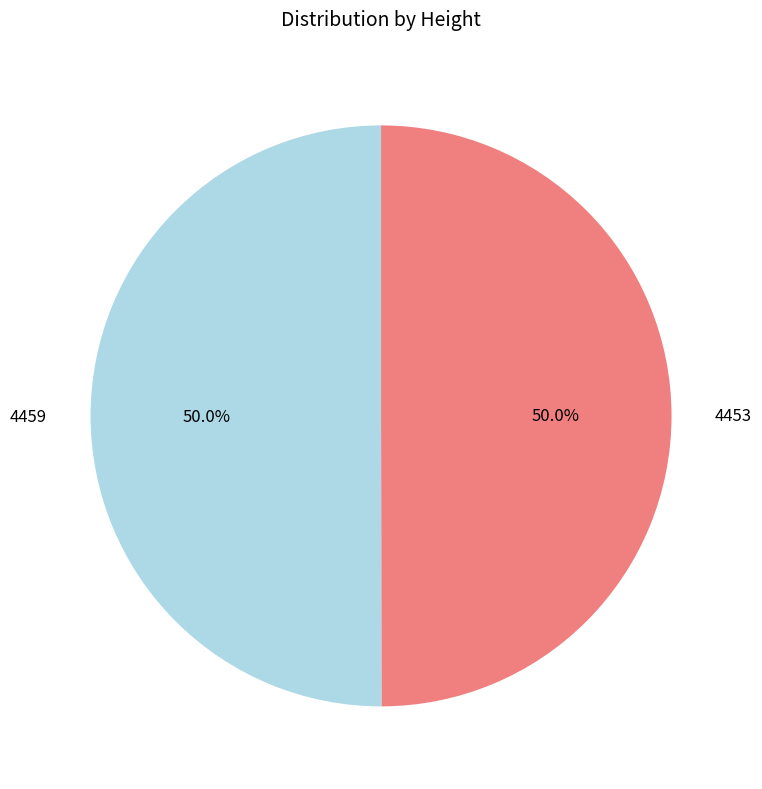

Approximately how many times larger is the value at 4459 compared to 4453?

1.0